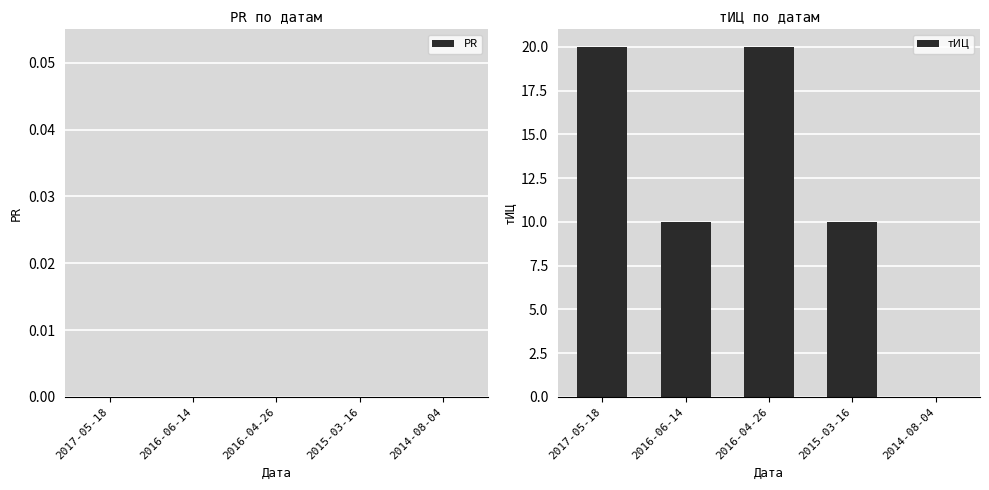

How many values are above zero?

4